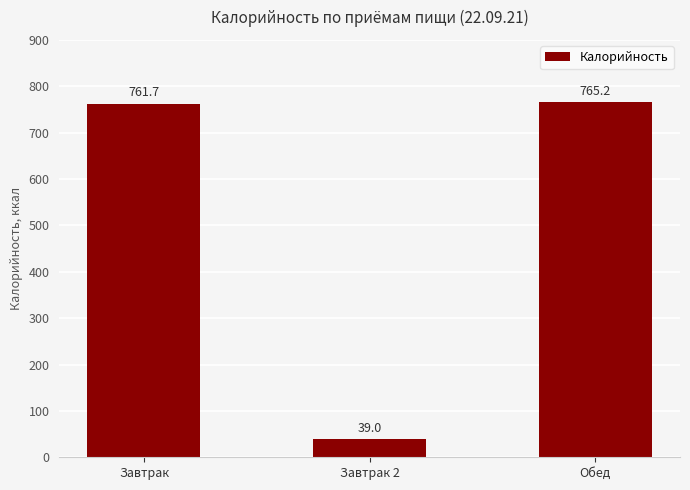

True or false: the data shows 280.6 at Завтрак.

False